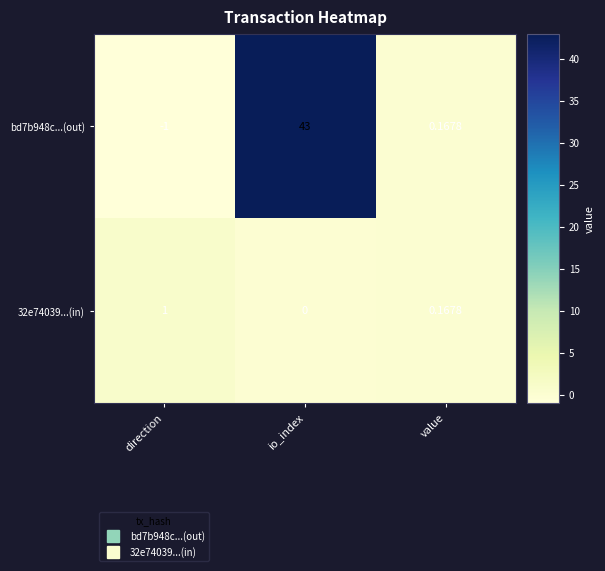

Rank the series at io_index from highest to lowest value.

bd7b948c...(out), 32e74039...(in)